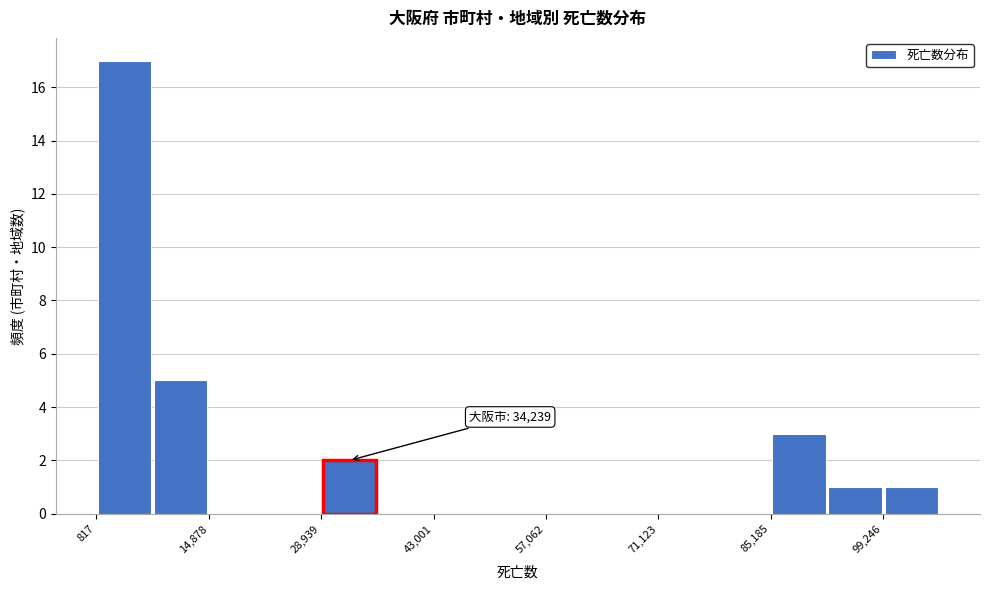

Around what value on the x-axis is the tallest bar? Give the approximate position of its centre, as read against the axis.

4000